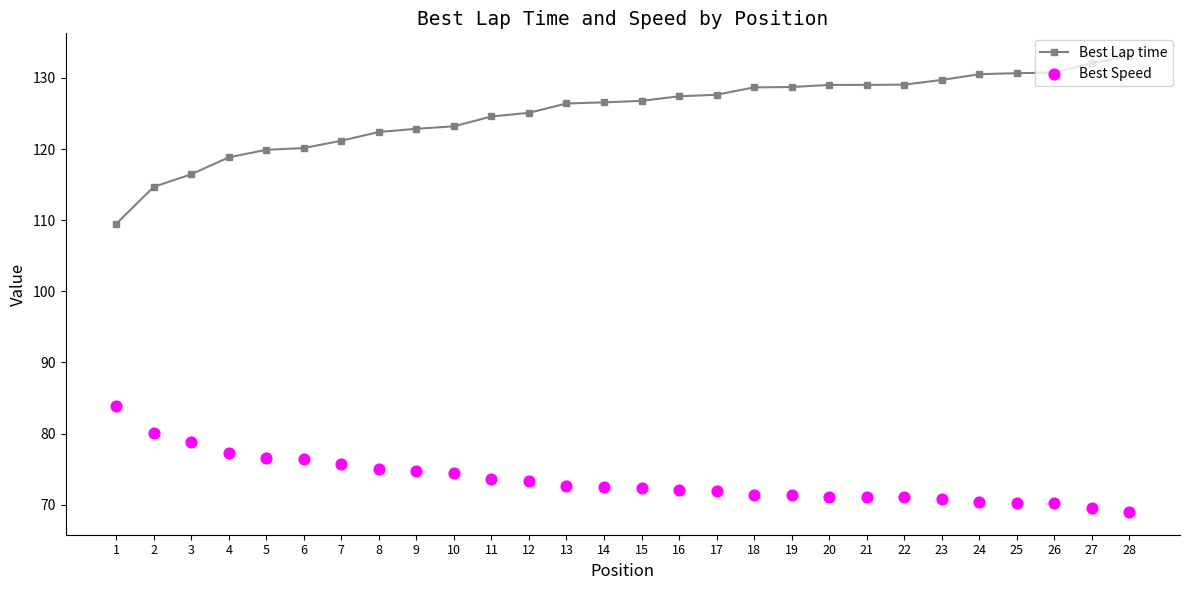

What are all the series names shown in the legend?

Best Lap time, Best Speed